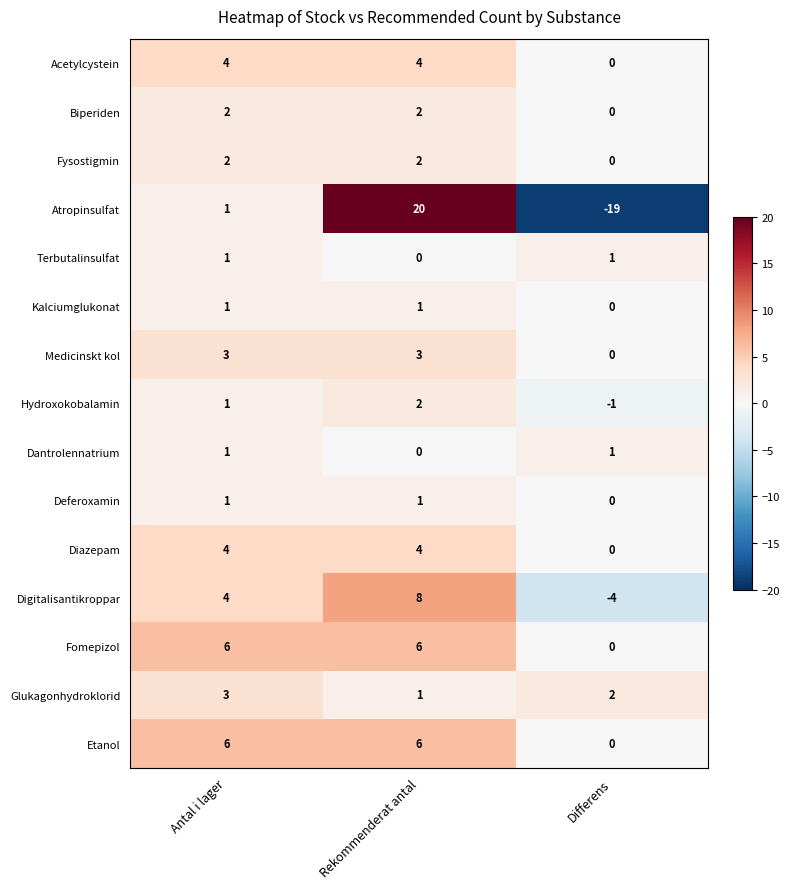

Count the Diazepam values in the range 0 to 4.

3